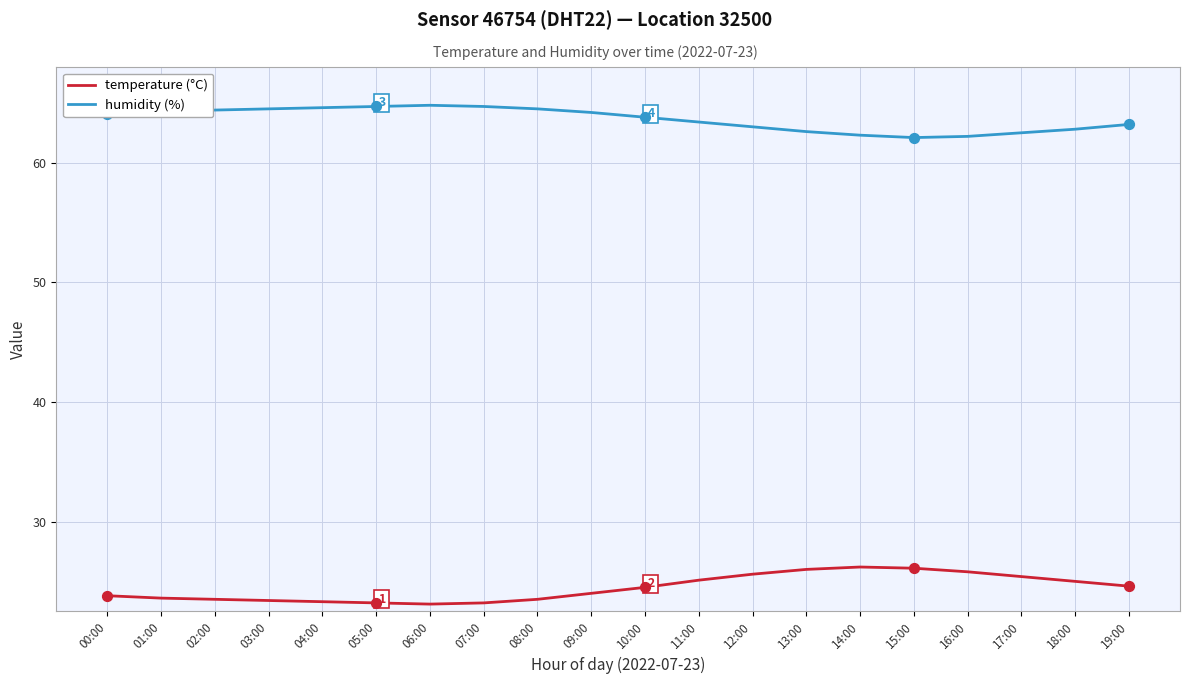

What is the spread (max minus min) of values at 11:00?

38.3